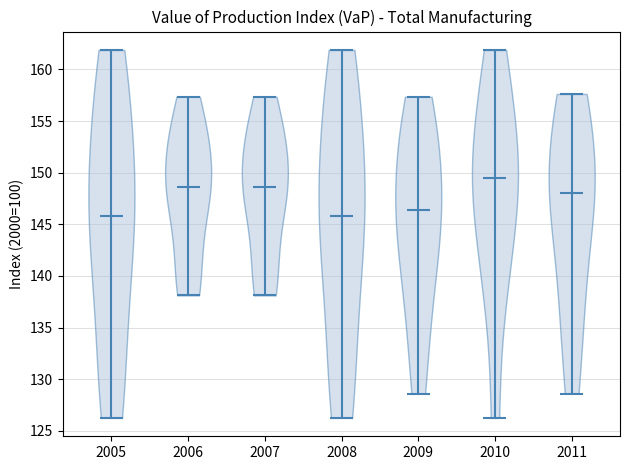

Reading left to right, read every violin against the y-axis: where its median line is, and the lowest and highest points it reaches. The values are not printed on the chart, so give them approximately, as read against the axis.

2005: median line 146.0, lowest point 126.5, highest point 162.0
2006: median line 148.5, lowest point 138.0, highest point 157.5
2007: median line 148.5, lowest point 138.0, highest point 157.5
2008: median line 146.0, lowest point 126.5, highest point 162.0
2009: median line 146.5, lowest point 128.5, highest point 157.5
2010: median line 149.5, lowest point 126.5, highest point 162.0
2011: median line 148.0, lowest point 128.5, highest point 157.5